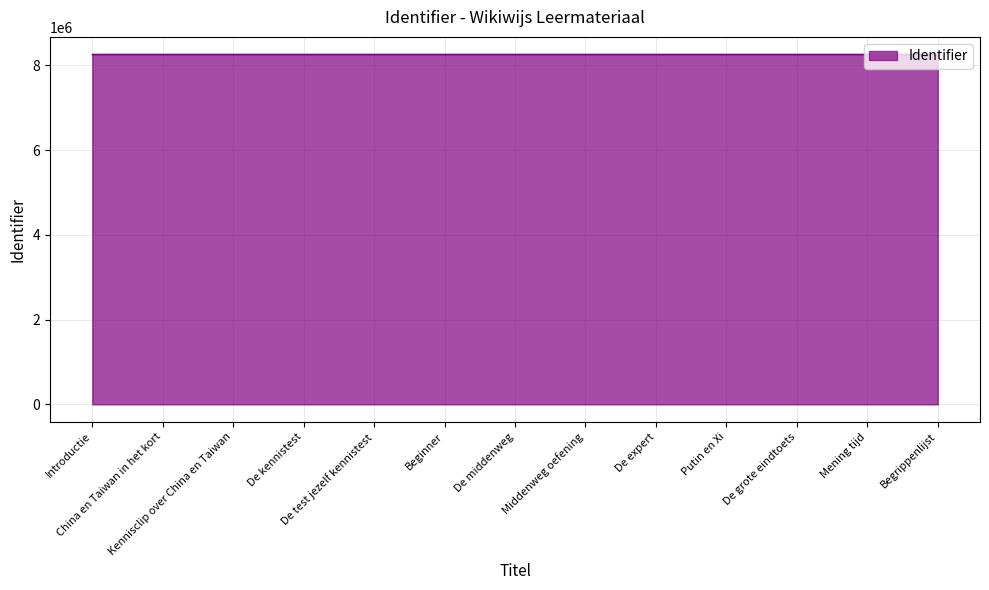

What is the difference between the values at Beginner and Middenweg oefening?

5